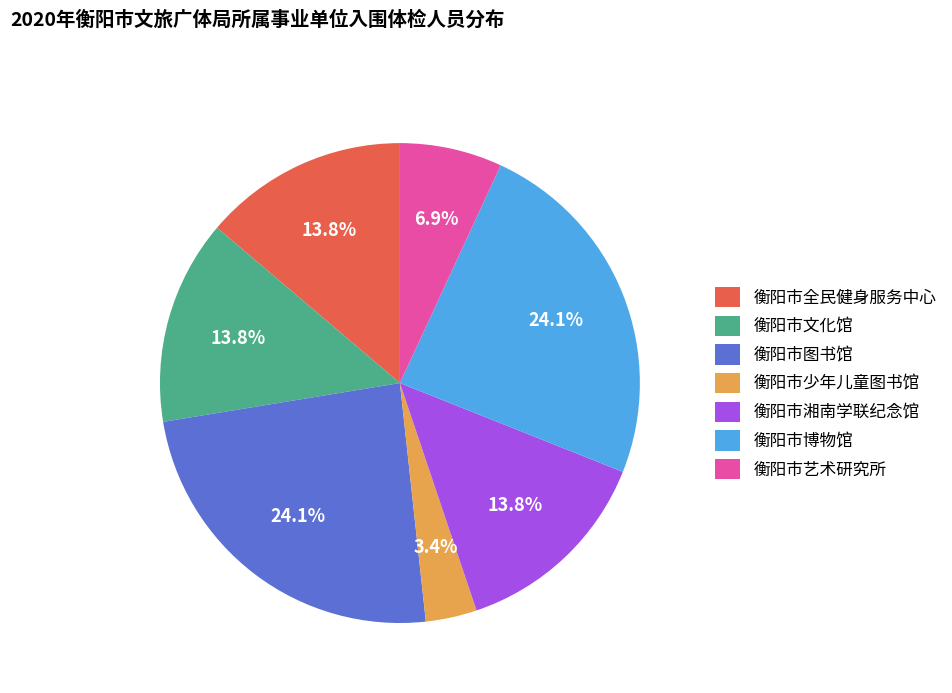

To the nearest percent, what is the combined percentage of 衡阳市博物馆 and 衡阳市湘南学联纪念馆?

38%